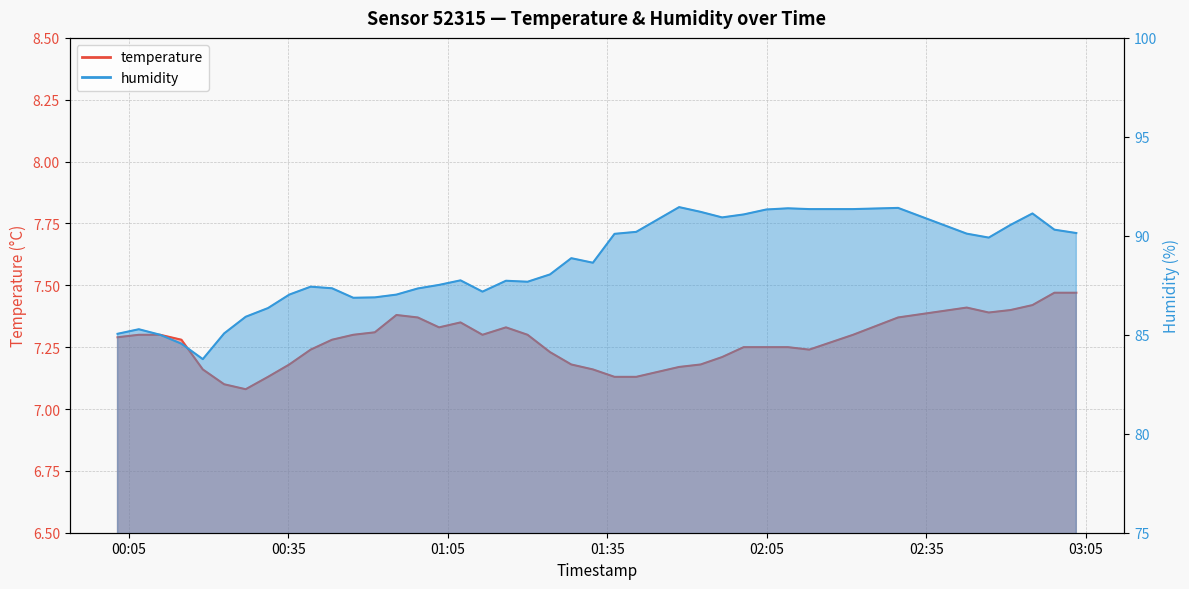

How many data points in humidity are above 88?

20